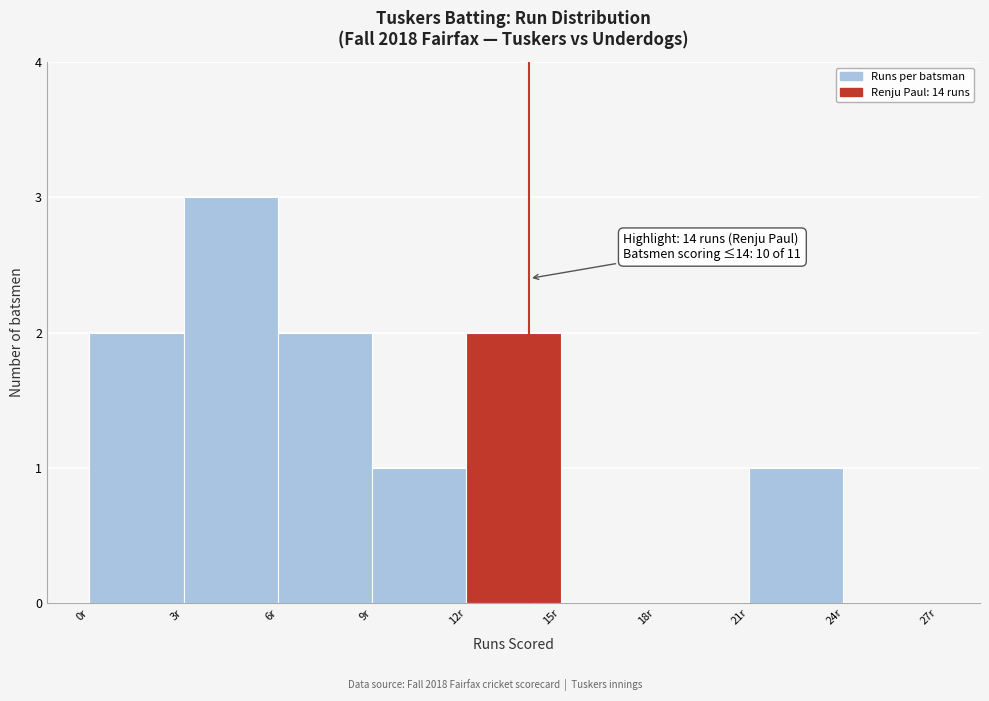

Over which range of the x-axis is the bar tallest?

3 to 6